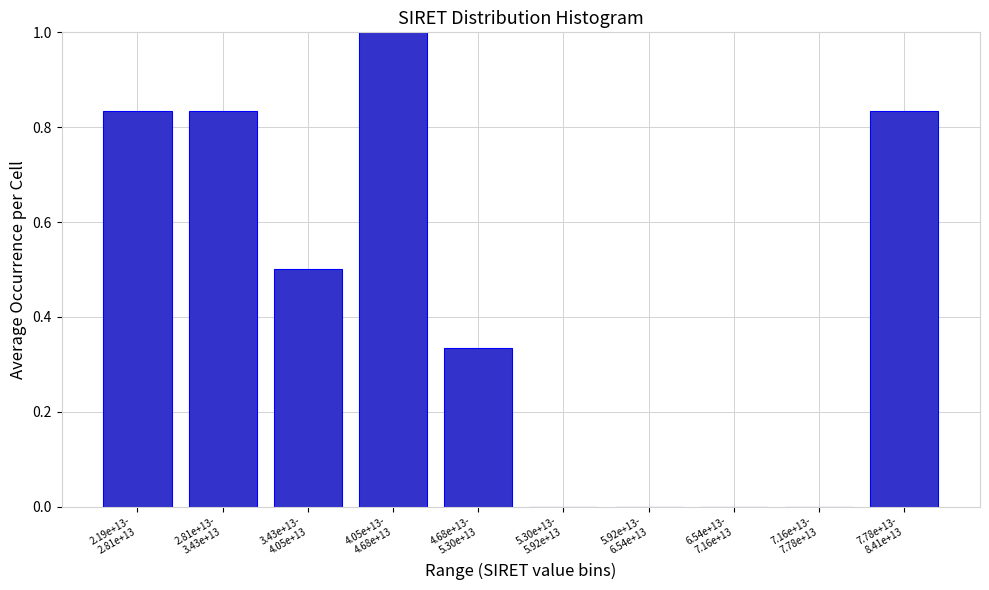

What is the maximum value shown in the chart?

1.0